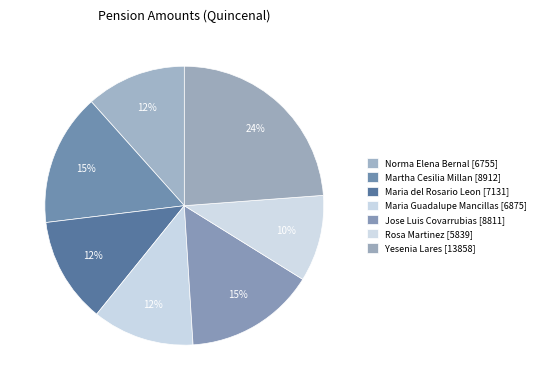

How many slices are in this pie chart?

7